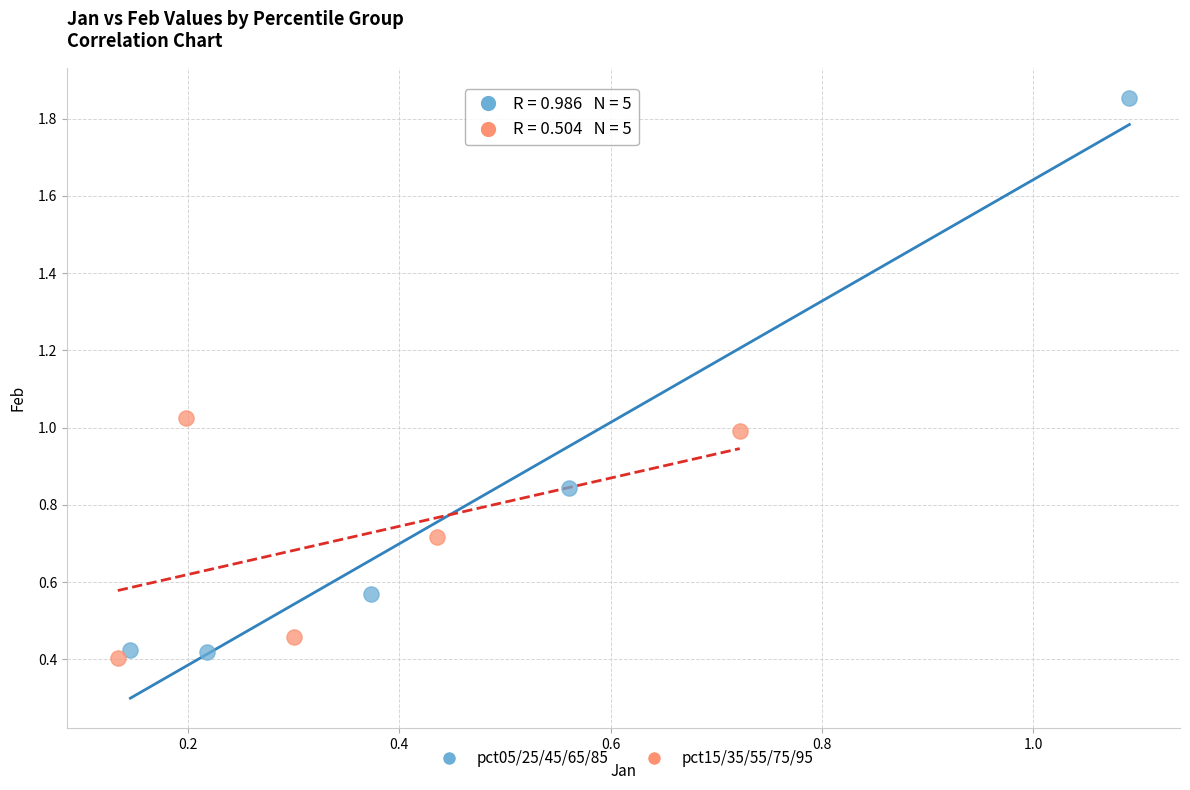

Which series reaches the maximum Y coordinate?

pct05/25/45/65/85